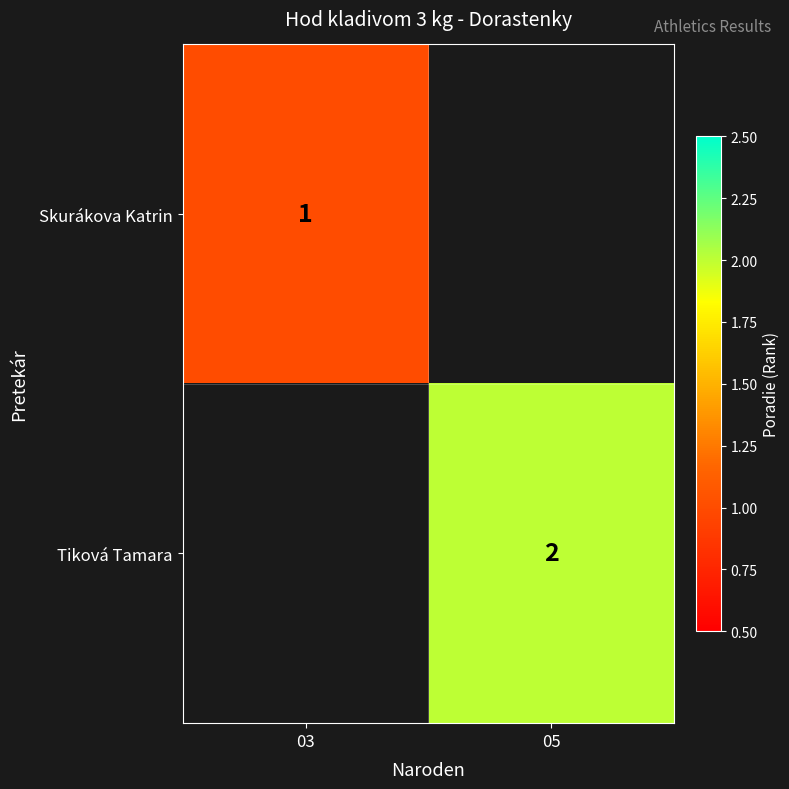

Is it true that Tiková Tamara equals 2 at 05?

True